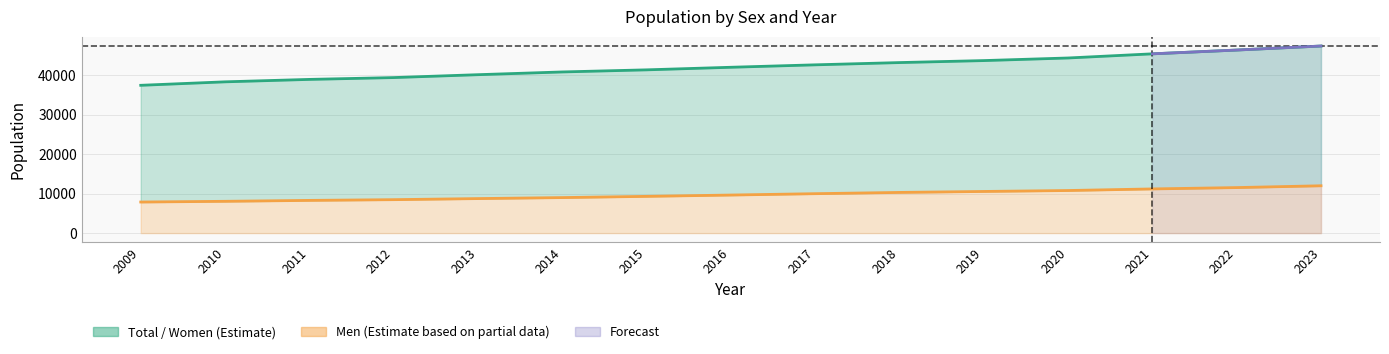

What is the difference between the highest and lowest values at 2017?

32597